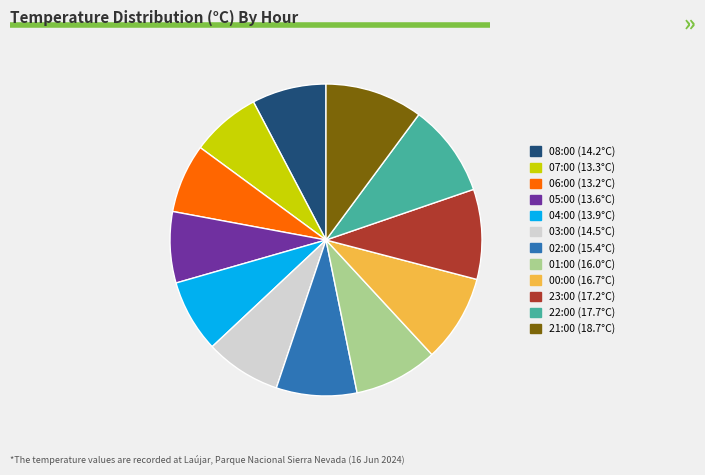

True or false: 22:00 (17.7°C) accounts for 10% of the total.

True